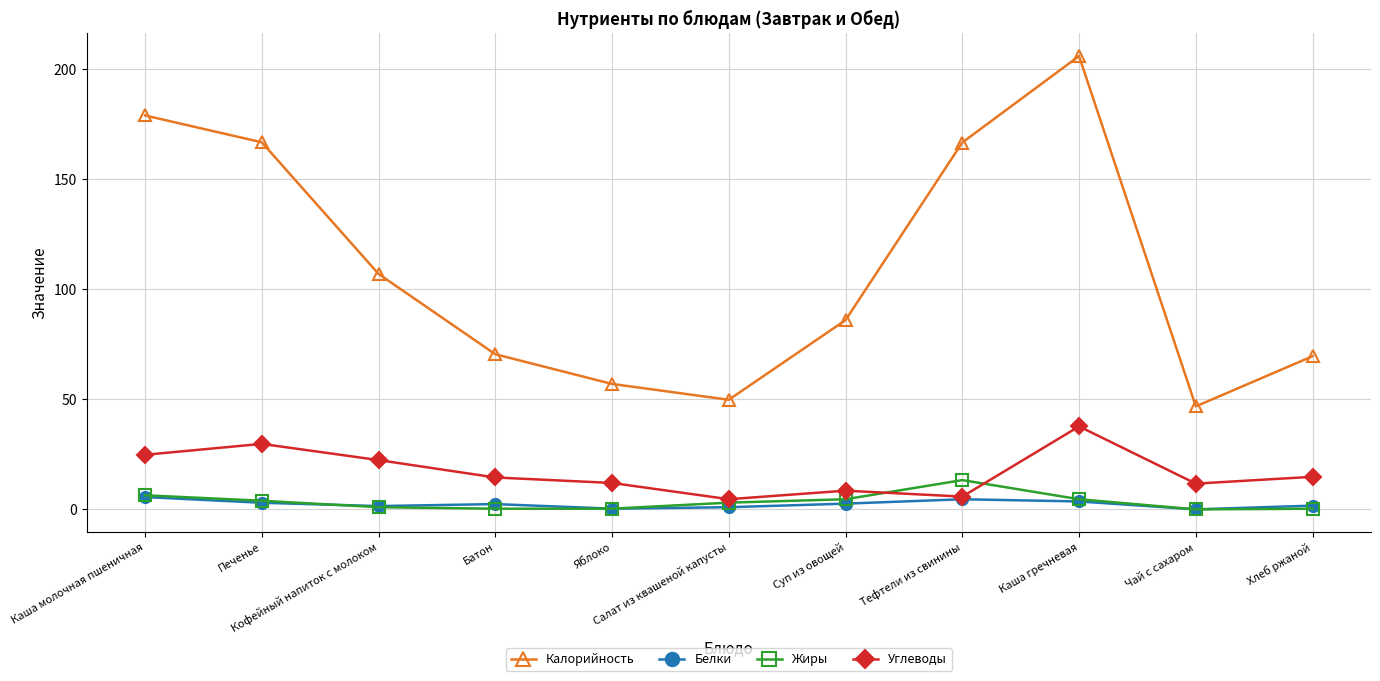

Which series ends up on top after the final intersection of Жиры and Углеводы?

Углеводы